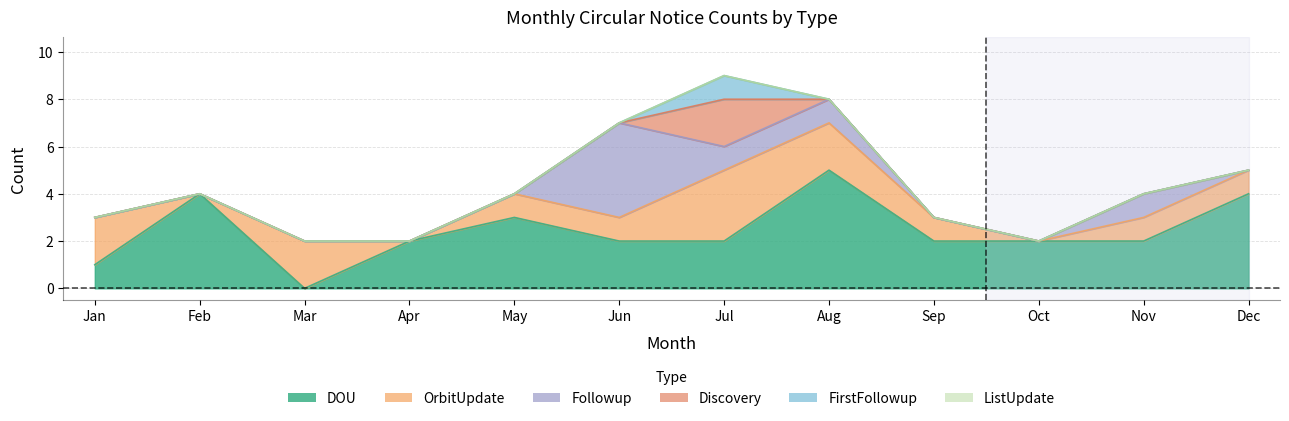

Which series has the largest total across all categories?

DOU